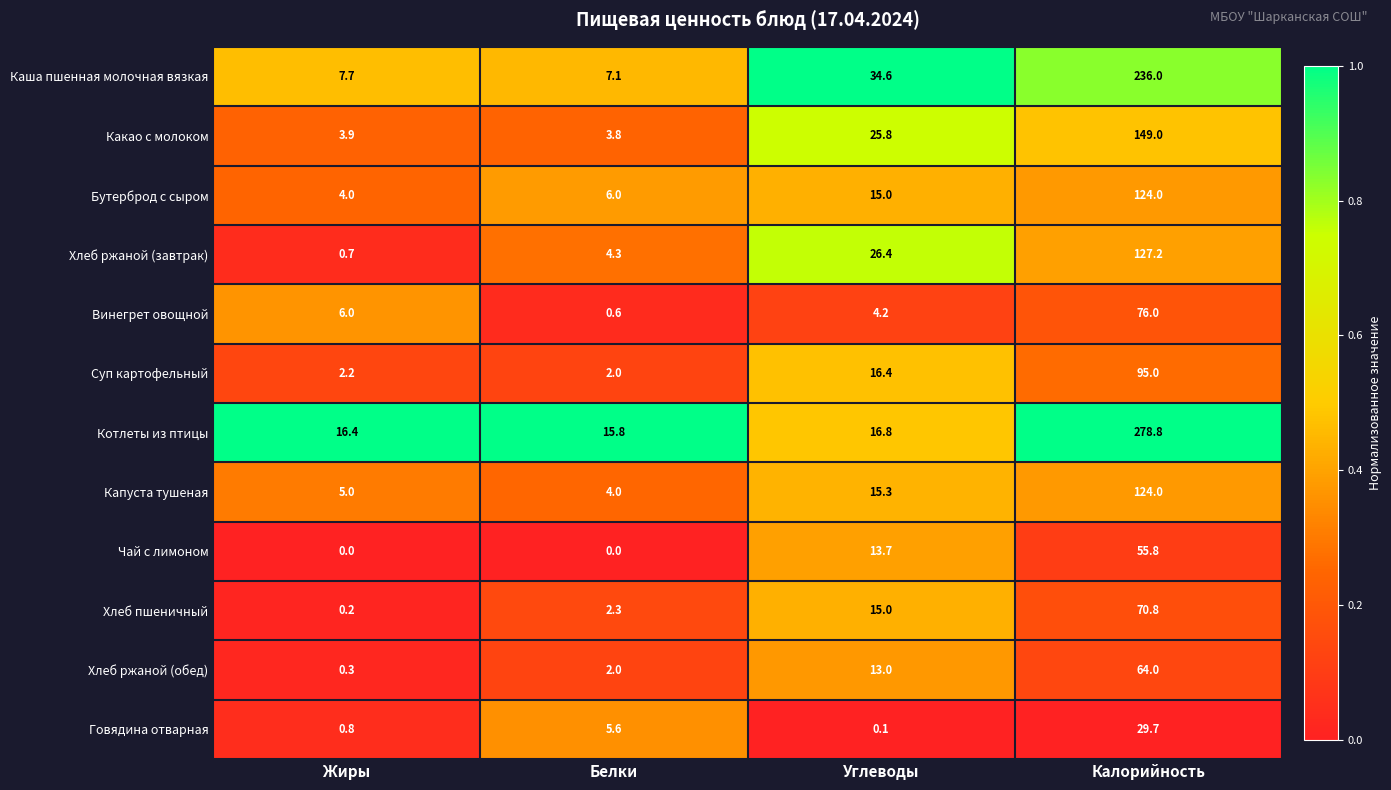

How many series are shown in this chart?

12